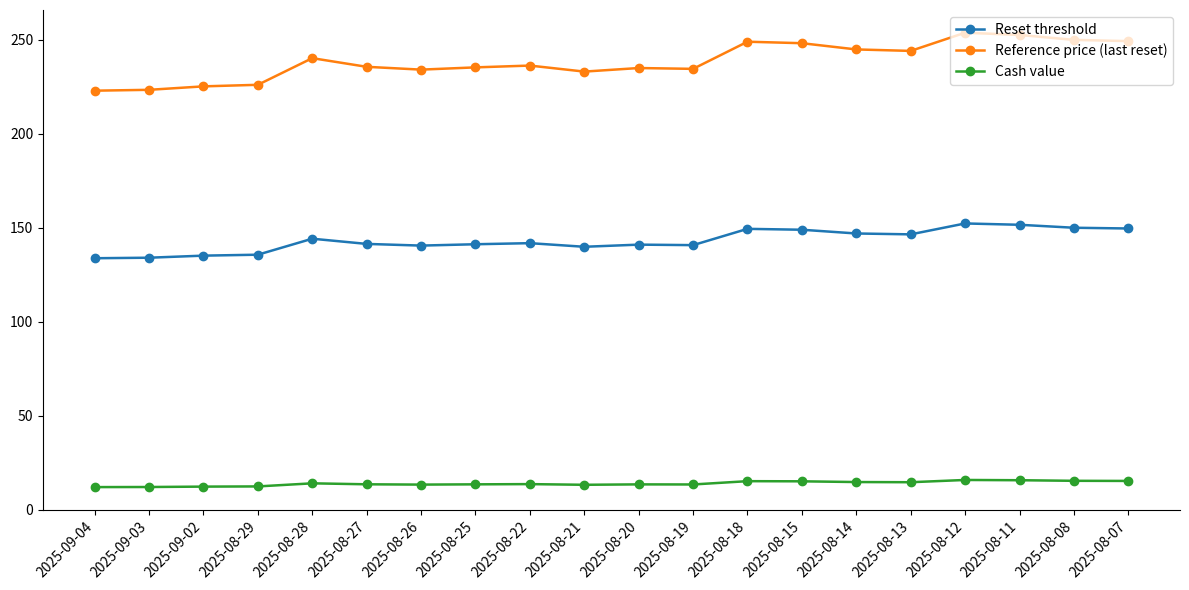

At how many categories does at least one series exceed 166?

20